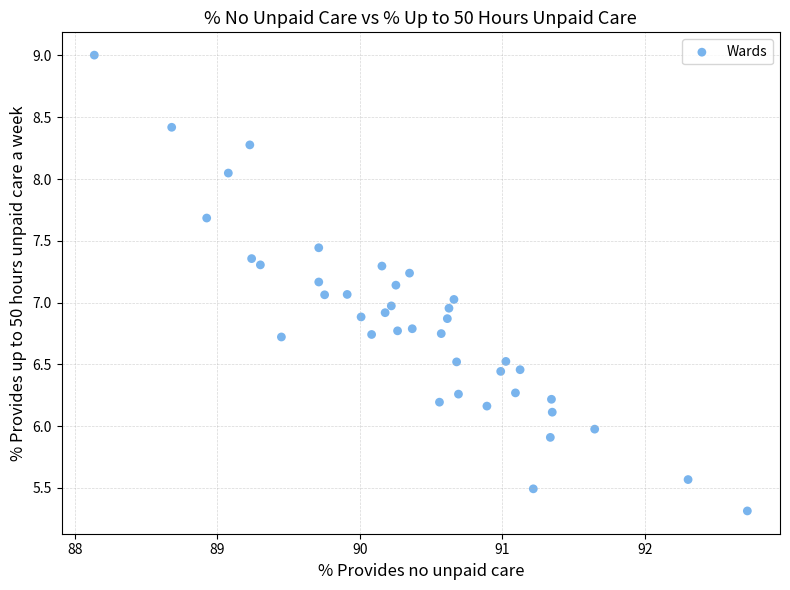

What is the range of Y values (max minus min)?

3.7